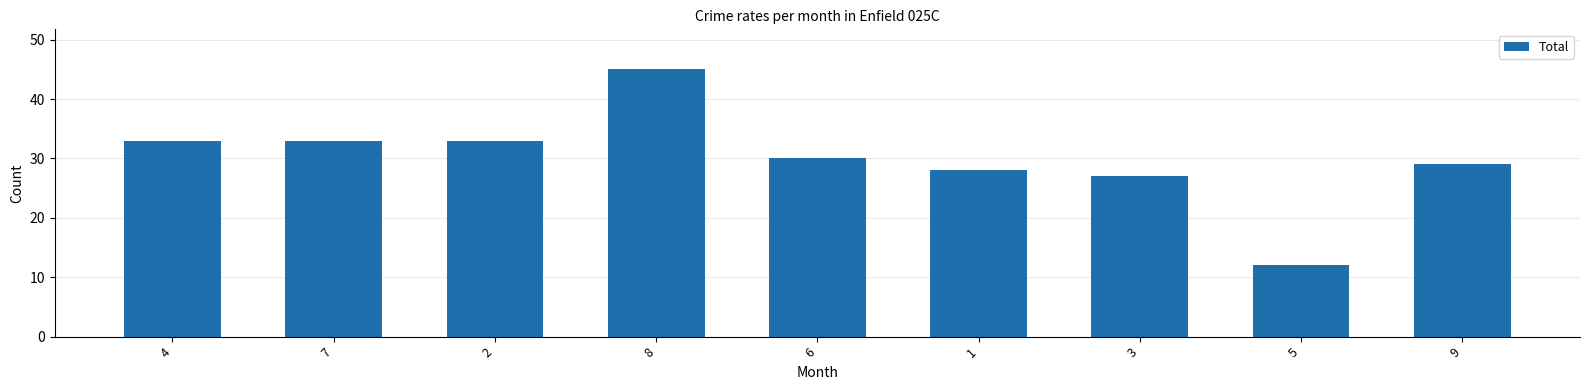

Are the bars horizontal?

No